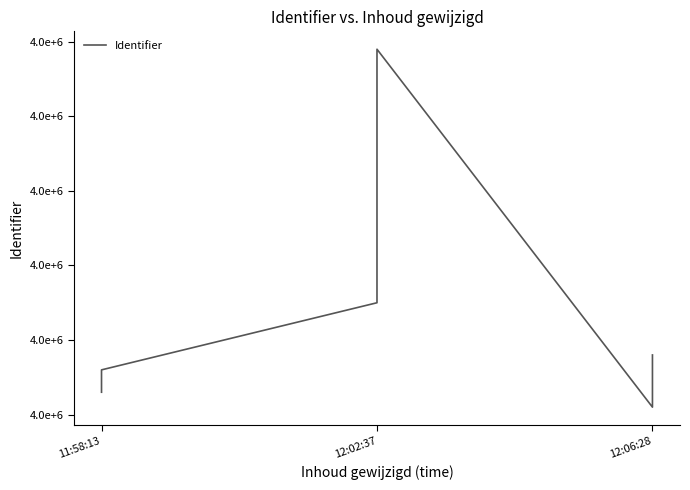

Where does the data first go above 3956812?

6